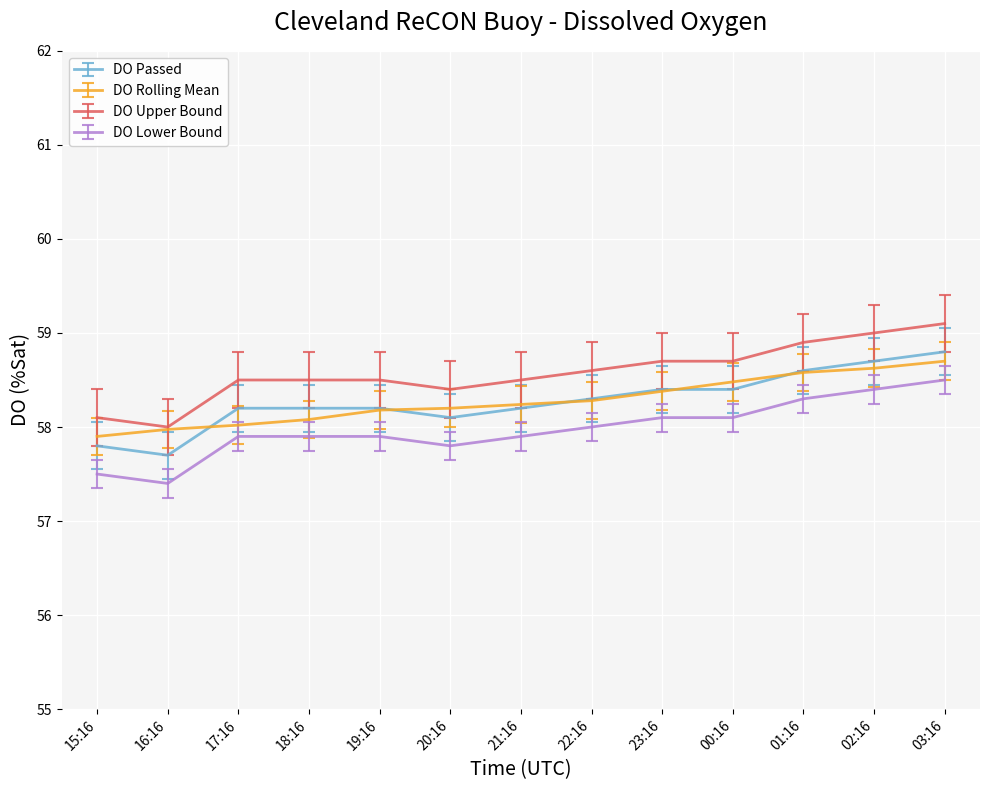

What is the difference between the highest and lowest values at 21:16?

0.6